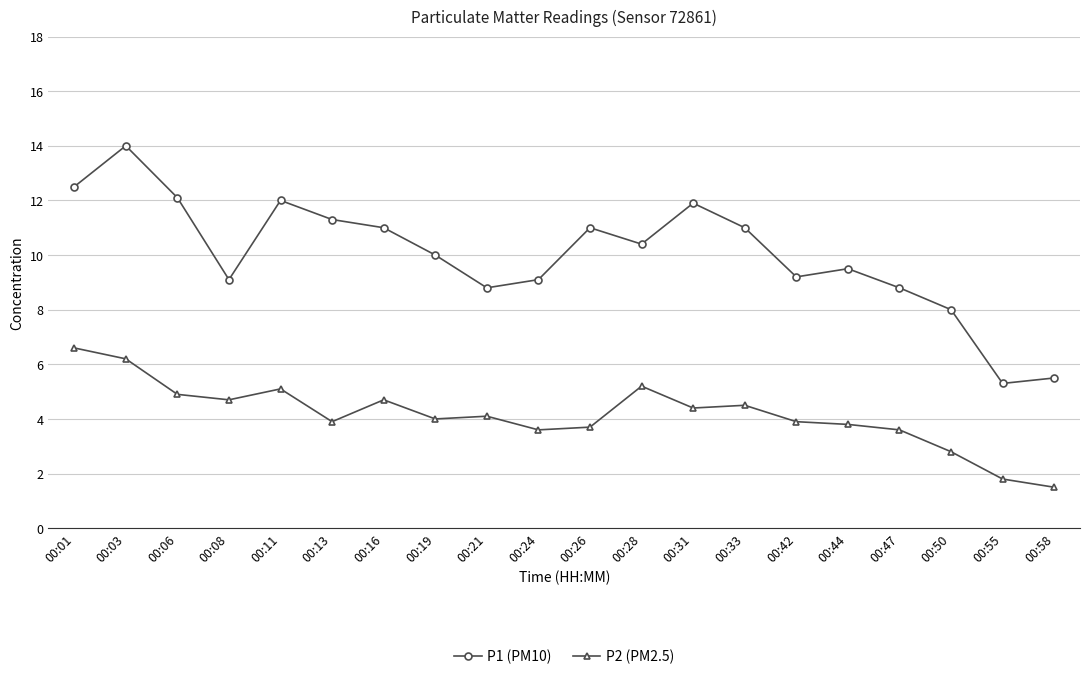

What is the value of the P1 (PM10) point at the 16th from the left?

9.5